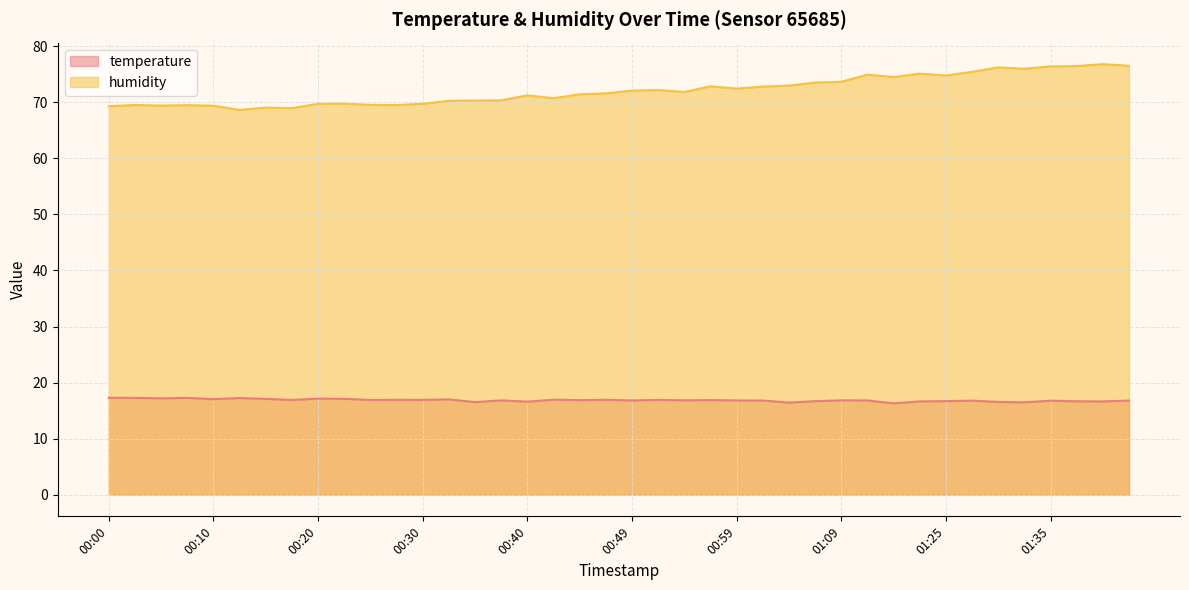

True or false: humidity and temperature cross at least once.

False